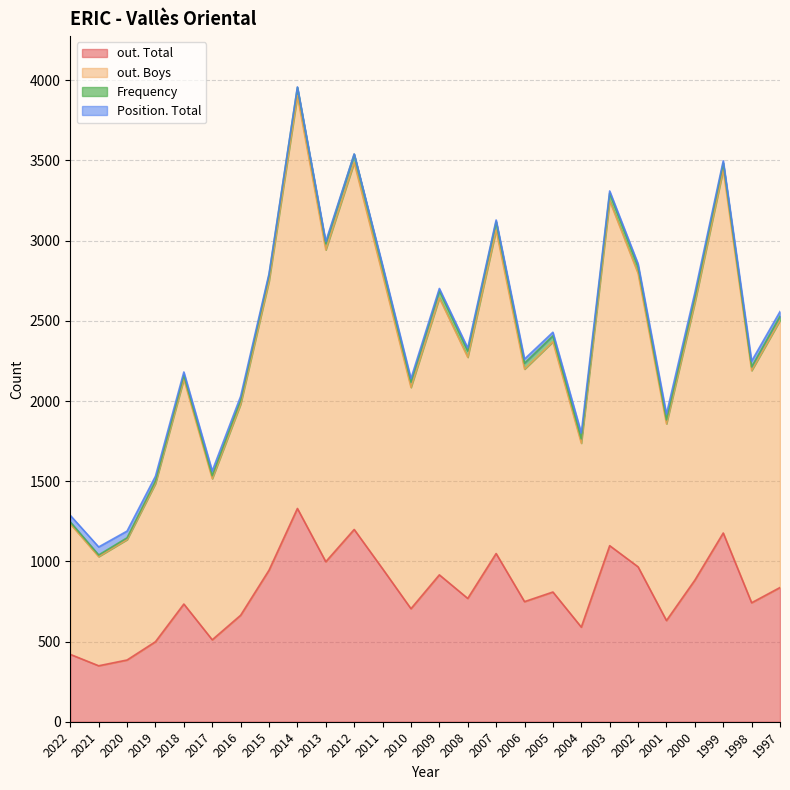

At which category is the sum across all series the highest?

2014